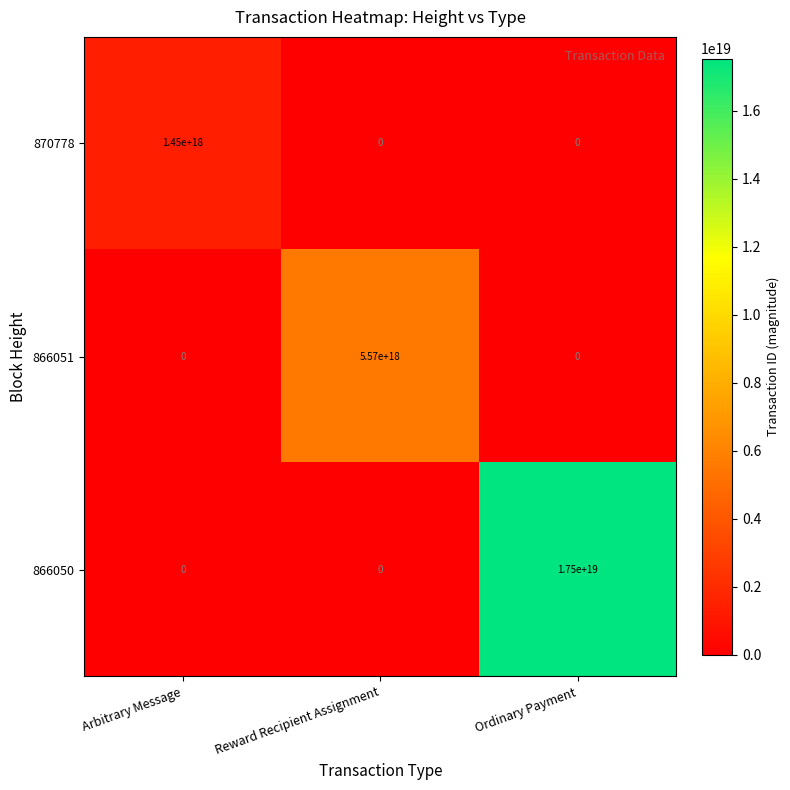

At which category is the sum across all series the highest?

Ordinary Payment